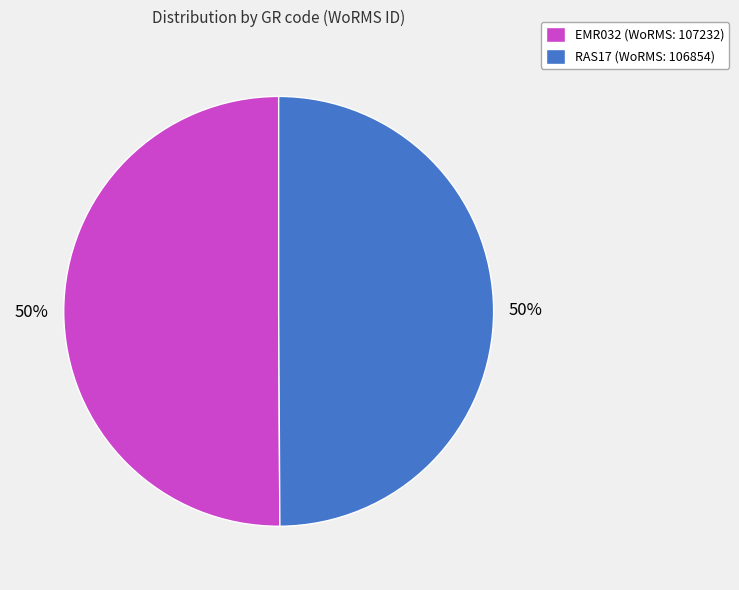

The EMR032 slice represents 57% of the pie. True or false?

False